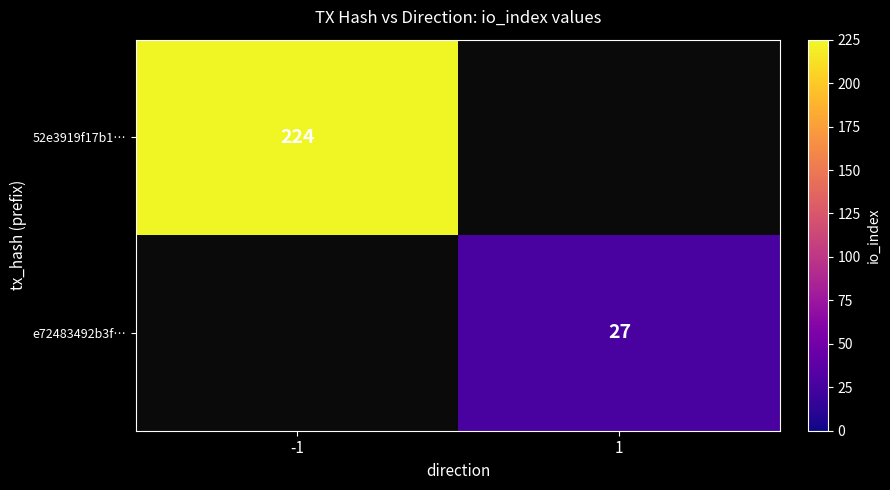

Is the value of 52e3919f17b1… at -1 greater than the value of e72483492b3f… at 1?

Yes